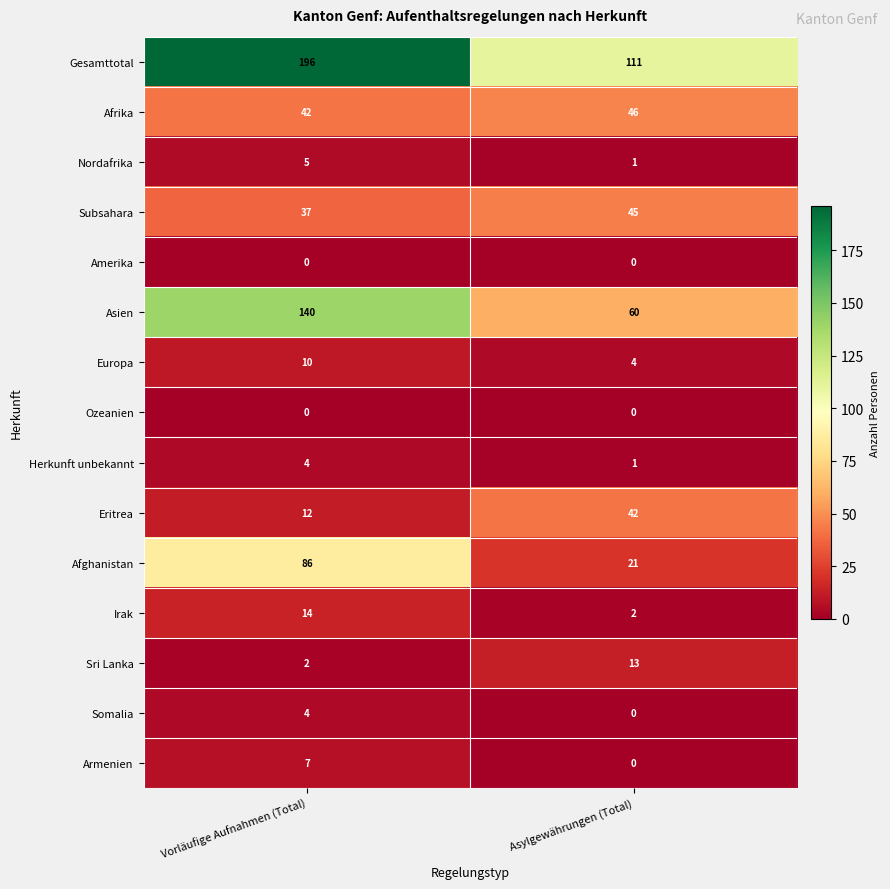

What is the difference between the highest and lowest values at Asylgewährungen (Total)?

111